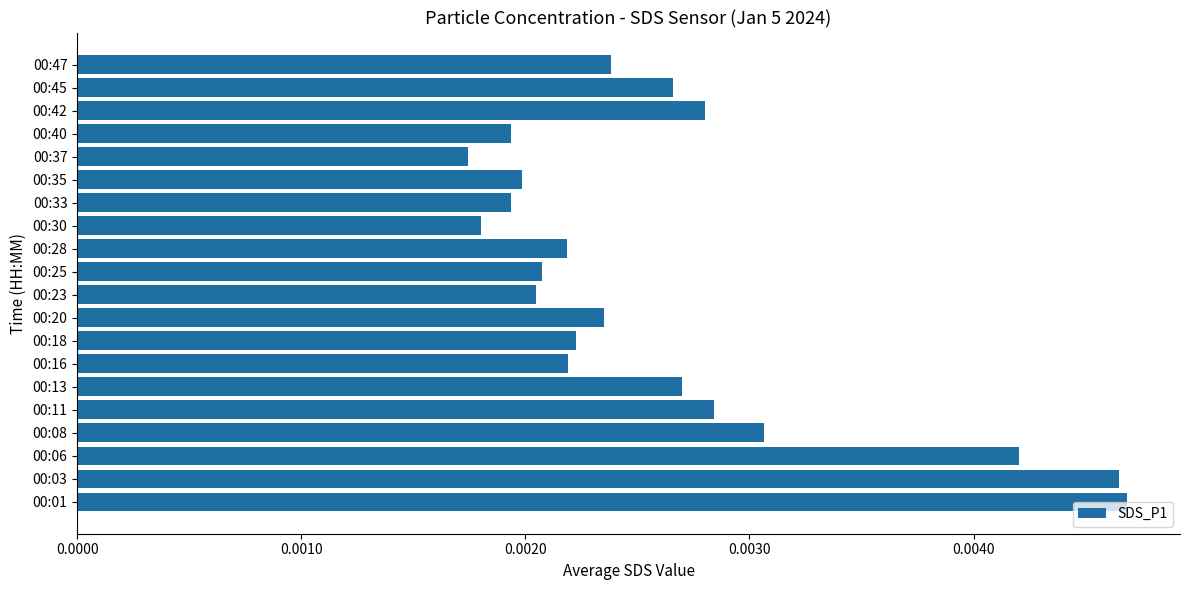

How many categories are shown in the chart?

20